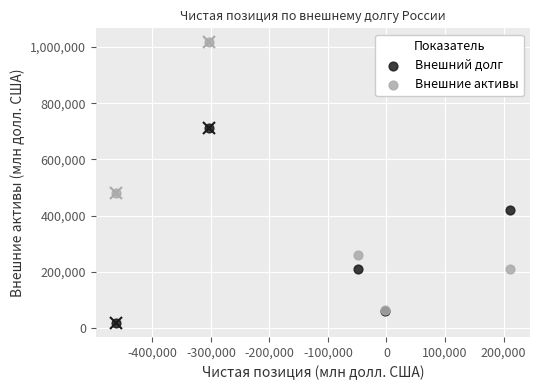

In the Внешний долг series, what Y value is closest to 365914?

420939